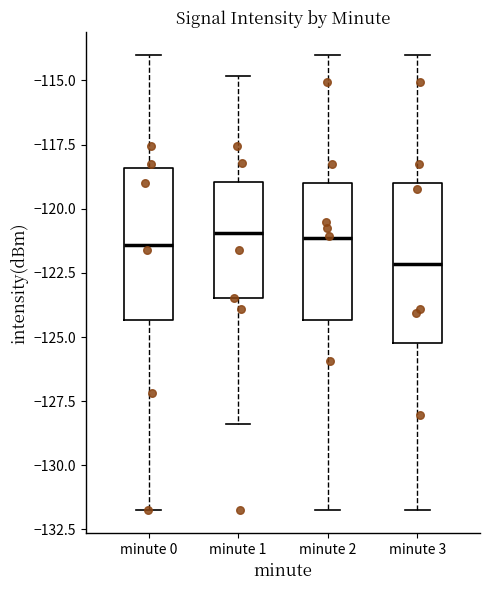

Reading left to right, read every box against the y-axis: the position of its median line, the range the box covers, and the ends of its whiskers. The values are not printed on the chart, so give them approximately, as read against the axis.

minute 0: median -121.5, box -124.5 to -118.5, whiskers -132.0 to -114.0
minute 1: median -121.0, box -123.5 to -119.0, whiskers -128.5 to -115.0
minute 2: median -121.0, box -124.5 to -119.0, whiskers -132.0 to -114.0
minute 3: median -122.0, box -125.0 to -119.0, whiskers -132.0 to -114.0